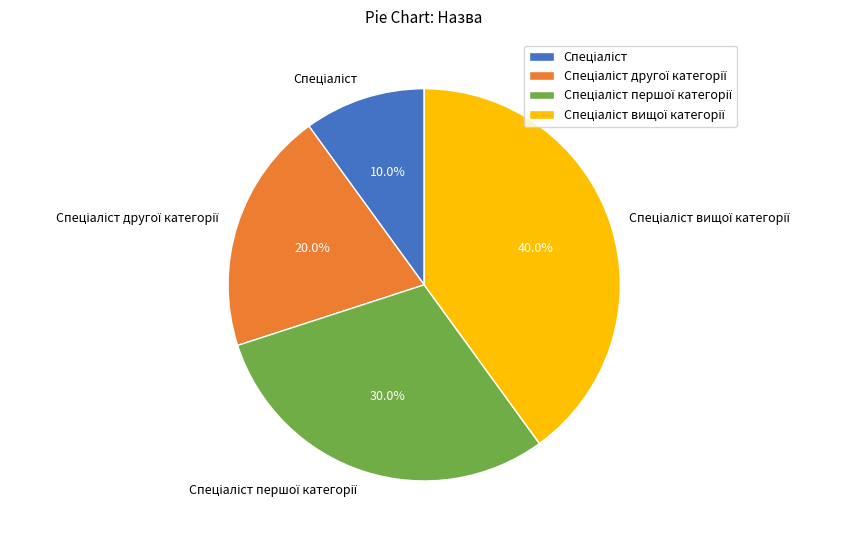

Is there any slice that represents more than half of the pie?

No